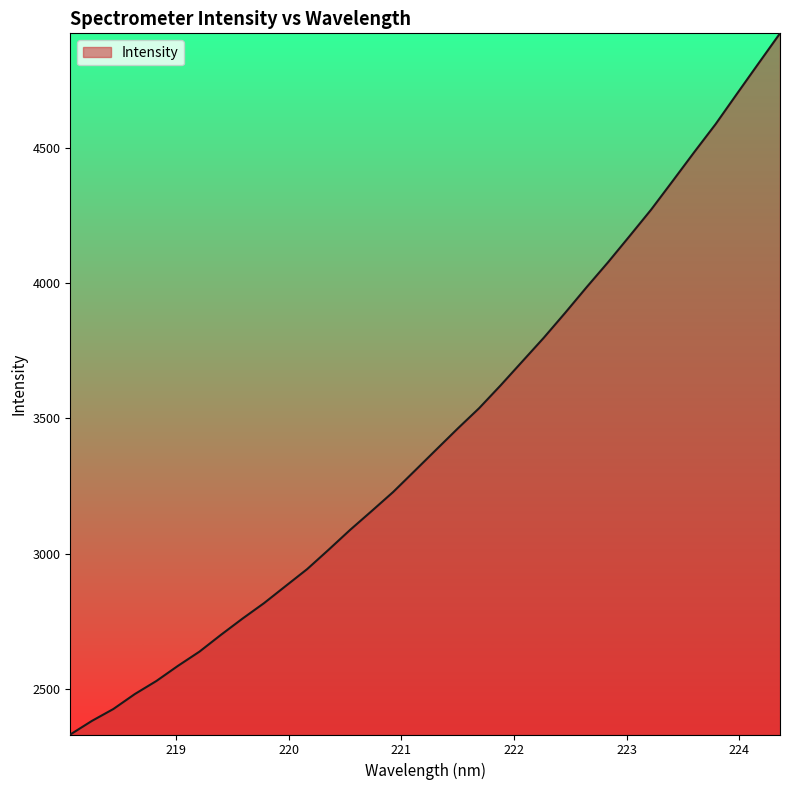

True or false: the data has more than 0 interior local peaks.

False